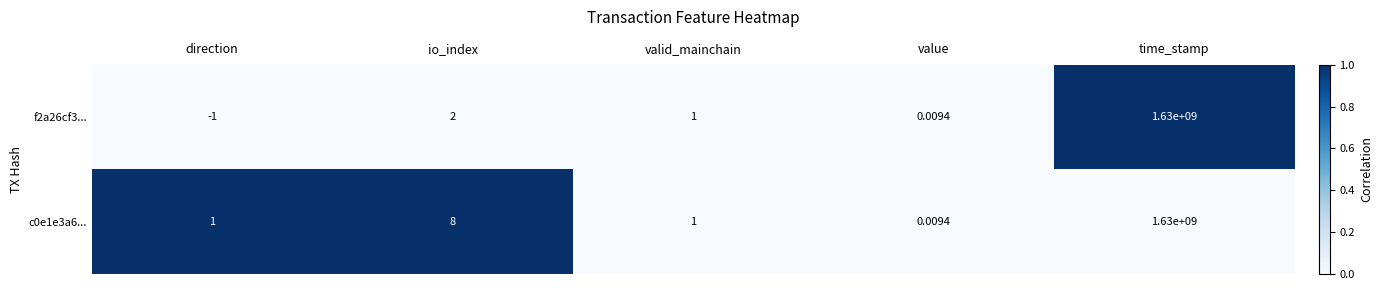

At which label is f2a26cf3... closest to 814999999?

io_index